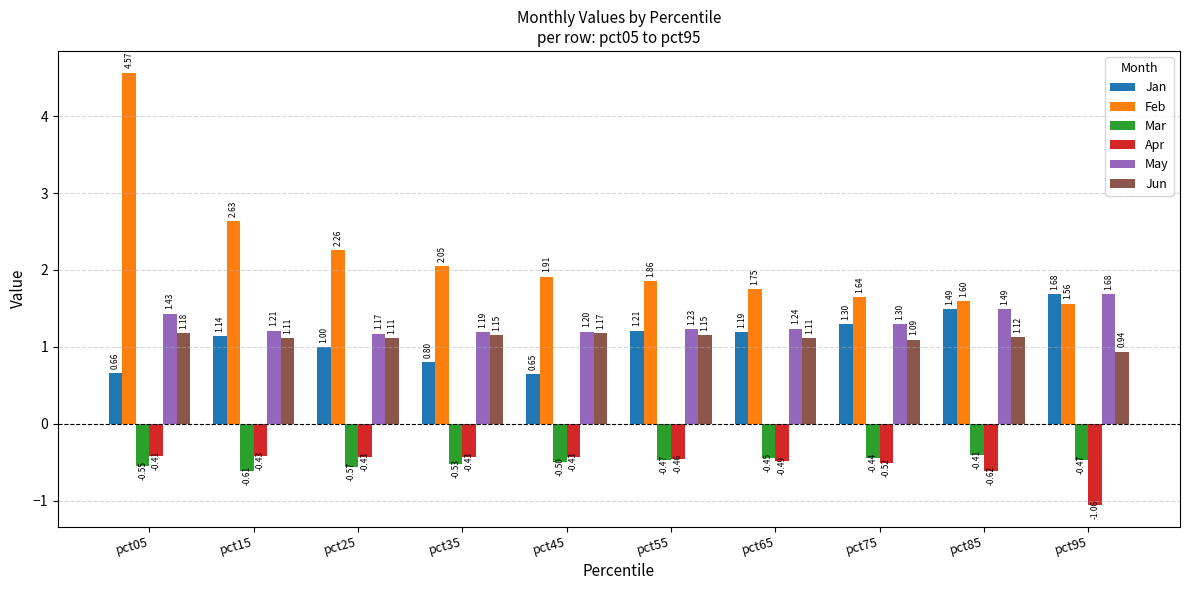

Is it true that Apr equals -0.5 at pct75?

True